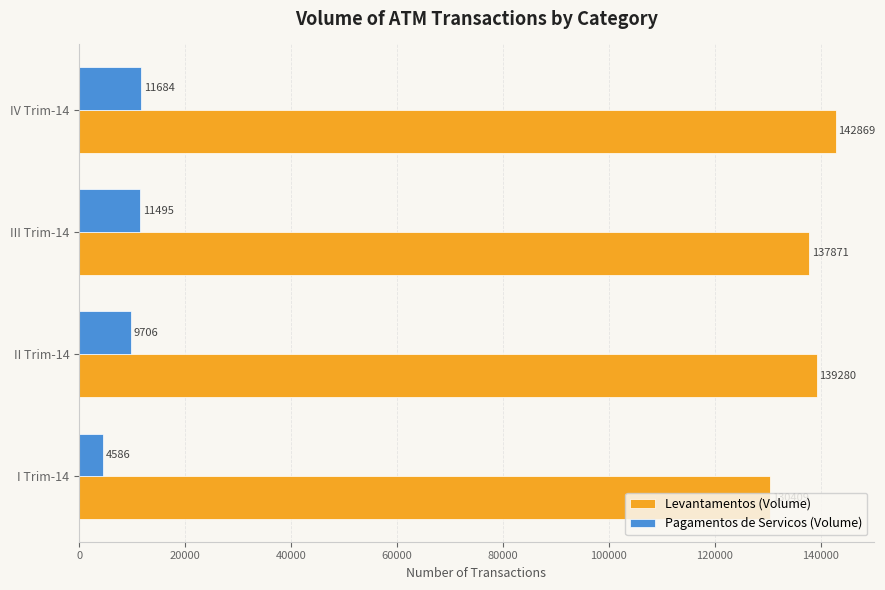

The Pagamentos de Servicos (Volume) series shows 2859 at IV Trim-14. True or false?

False